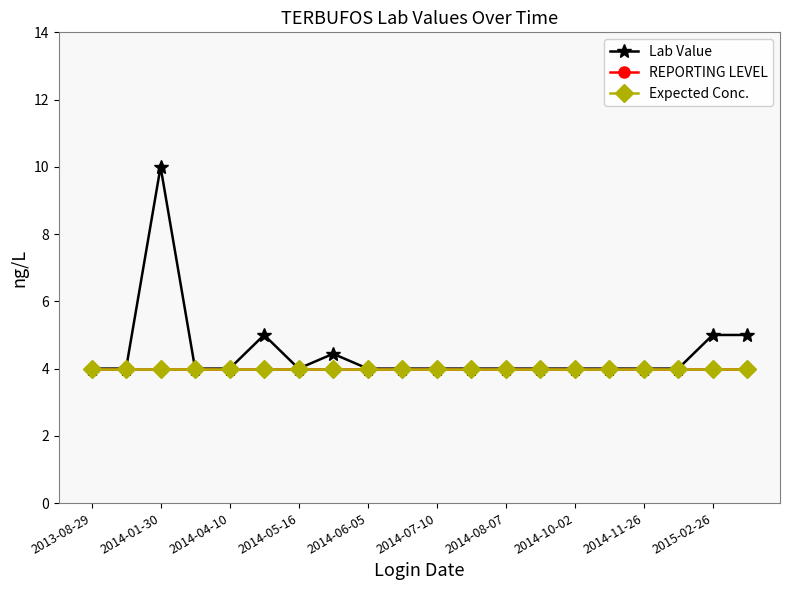

True or false: REPORTING LEVEL has more than 2 interior local peaks.

False